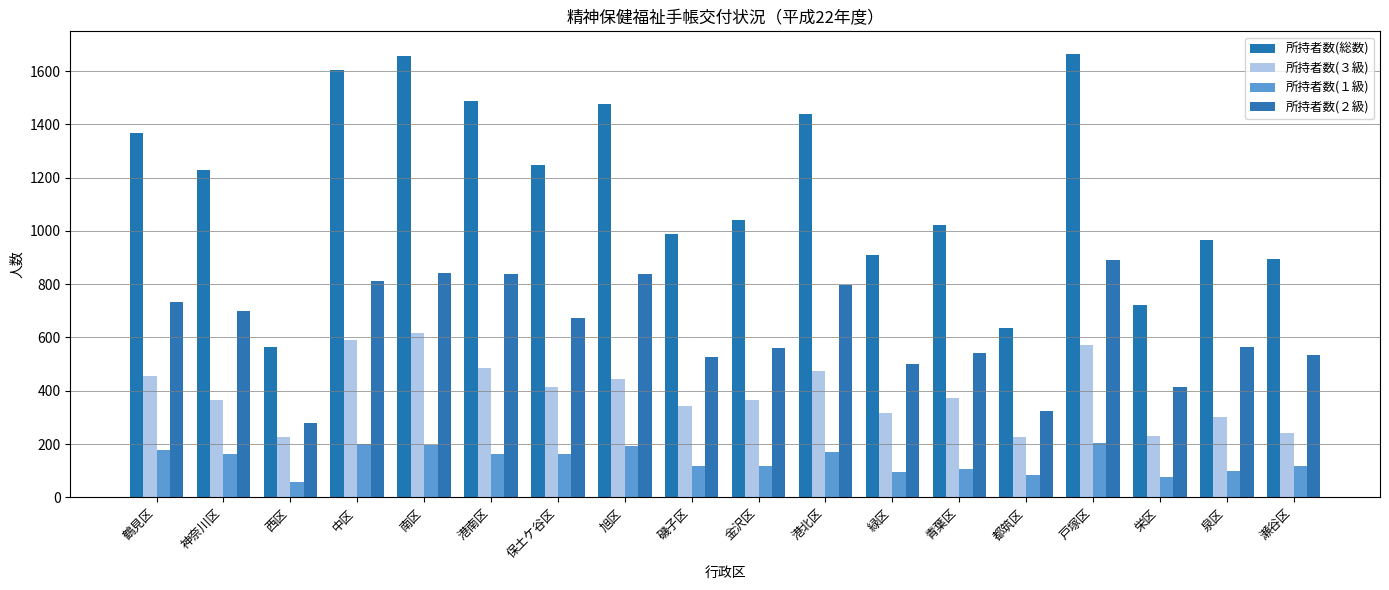

What is the label of the 18th bar from the left?

瀬谷区